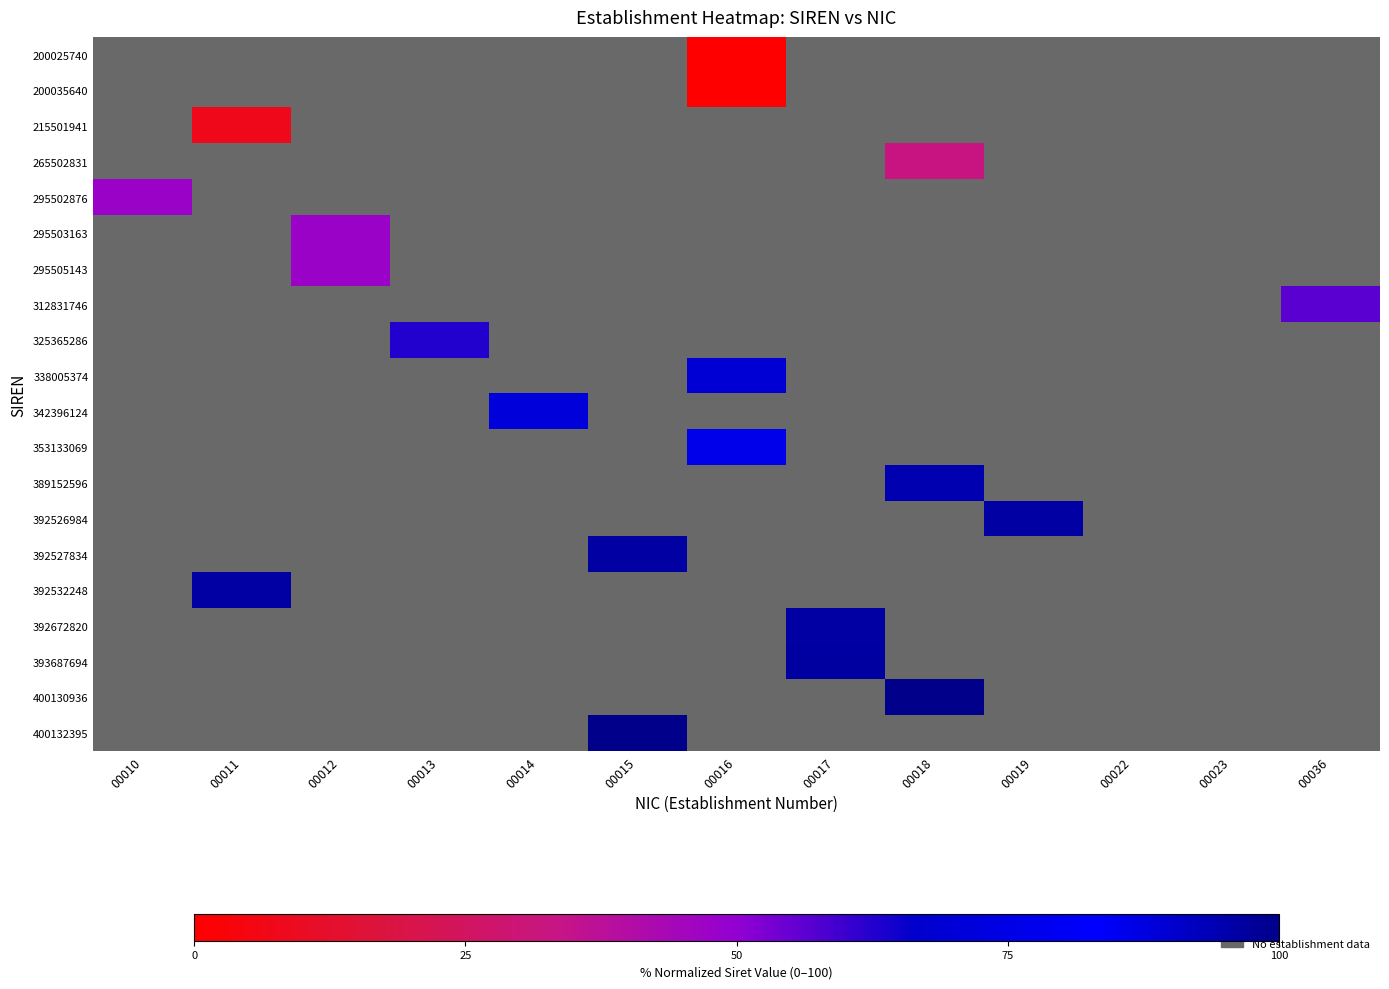

The 400132395 series shows 33.8 at 00015. True or false?

False